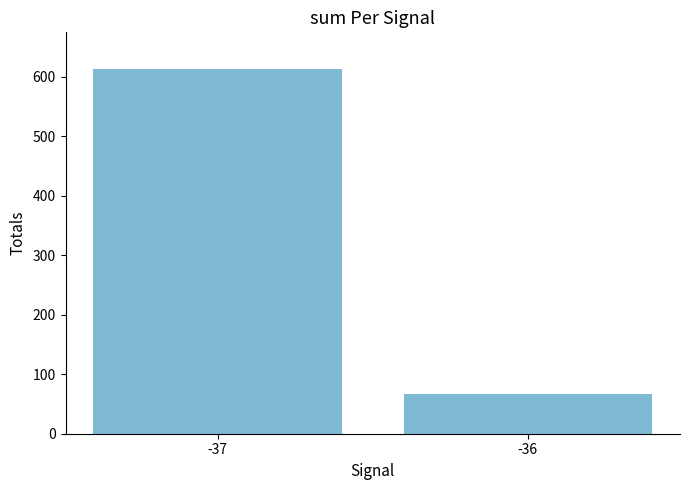

Reading left to right, what are all the values shown in this chart?

613.4	66.2